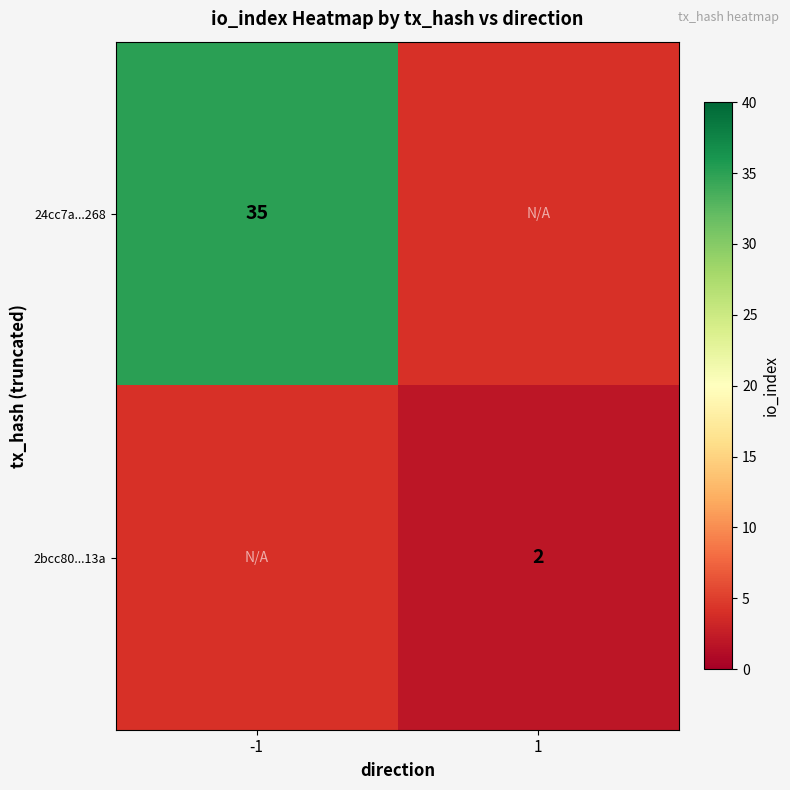

The value of 24cc7a...268 at -1 is 35. True or false?

True